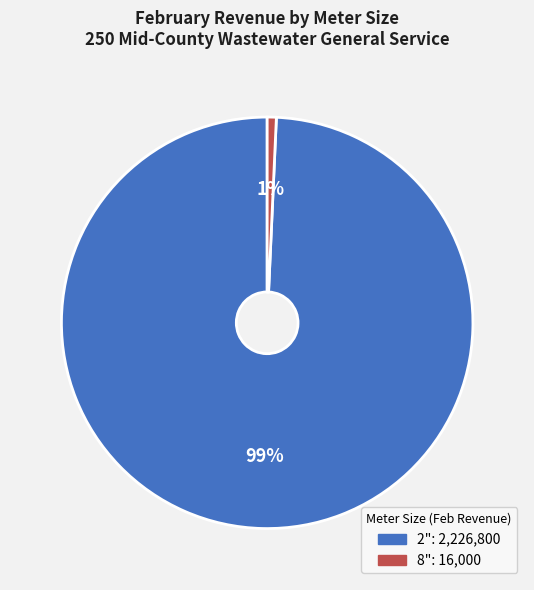

Do 2" and 8" together represent more than half of the pie?

Yes